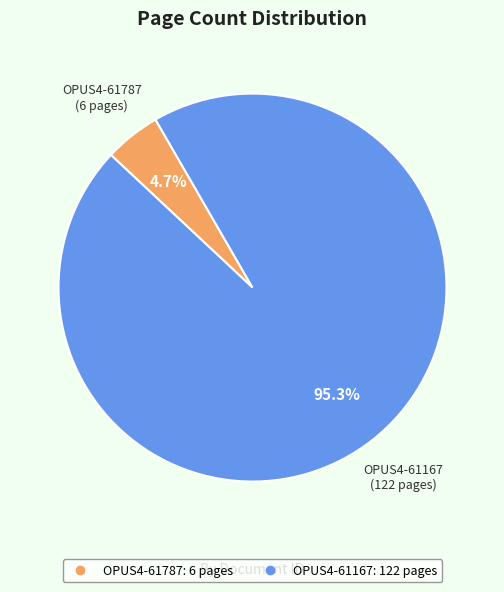

How many slices are in this pie chart?

2